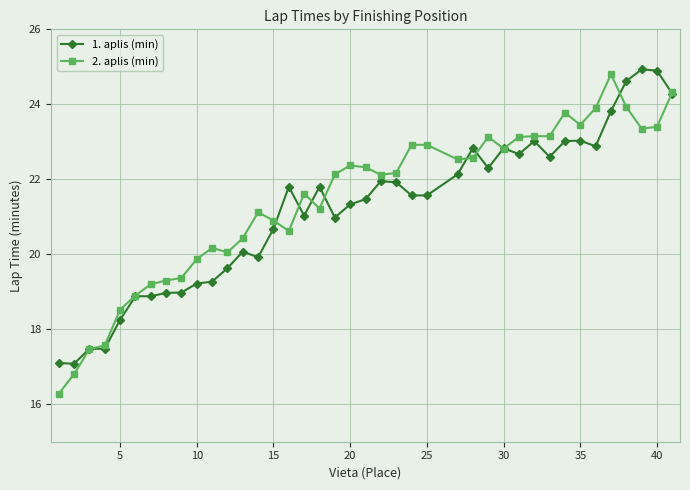

What is the value of the 1. aplis (min) point at the 4th from the left?

17.5